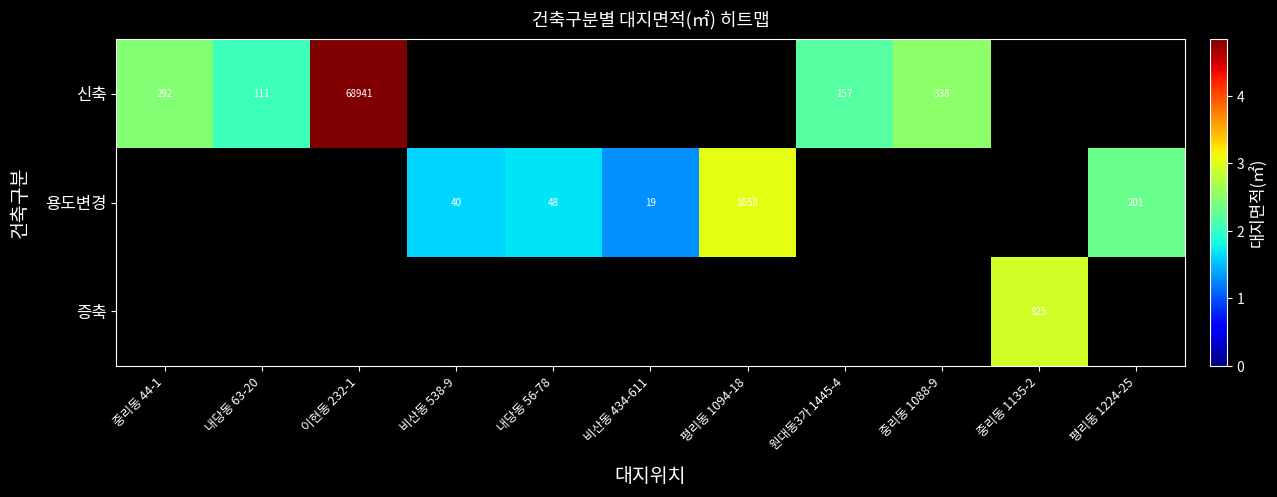

Rank the series by their maximum value, from highest to lowest.

신축, 용도변경, 증축